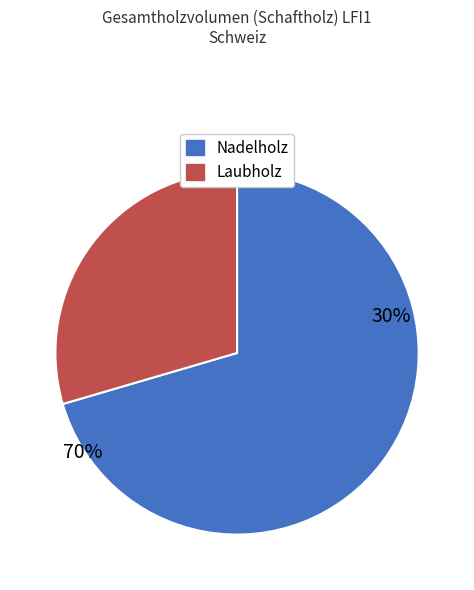

To the nearest percent, what is the average slice percentage?

50%